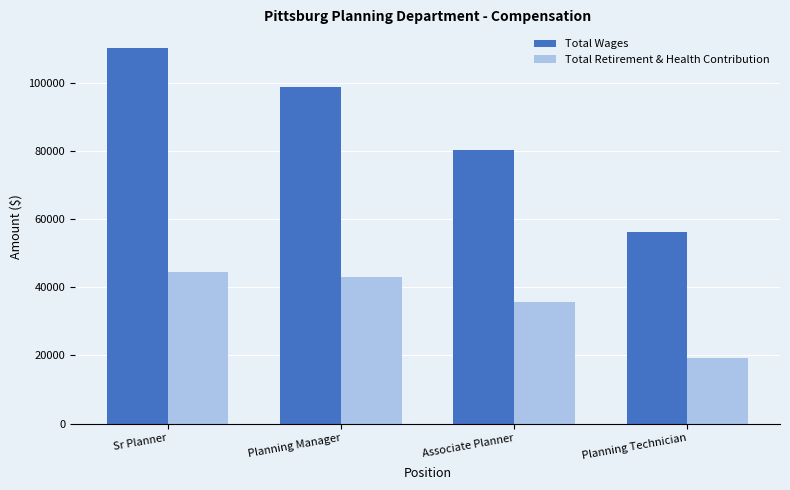

The value of Total Wages at Planning Manager is 98630. True or false?

True